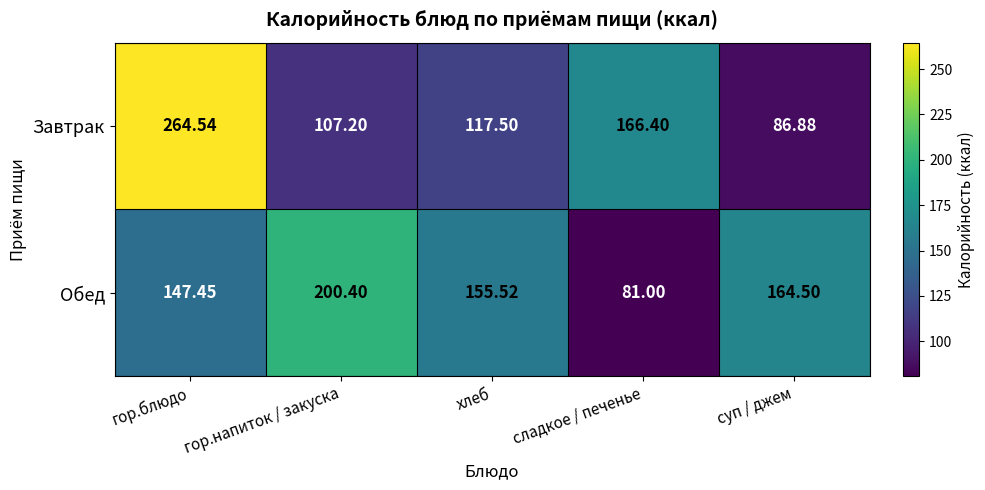

Rank the series by their maximum value, from highest to lowest.

Завтрак, Обед